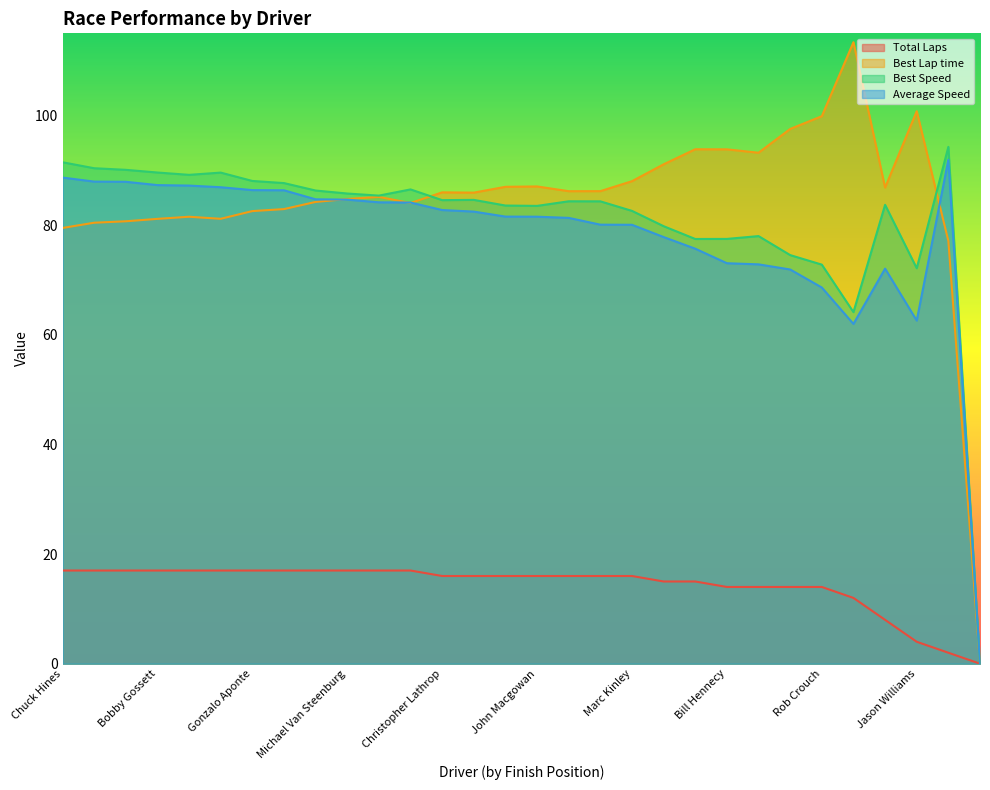

What is the difference between the Average Speed values at Marc Kinley and Margaret Rose Hawley?

8.0